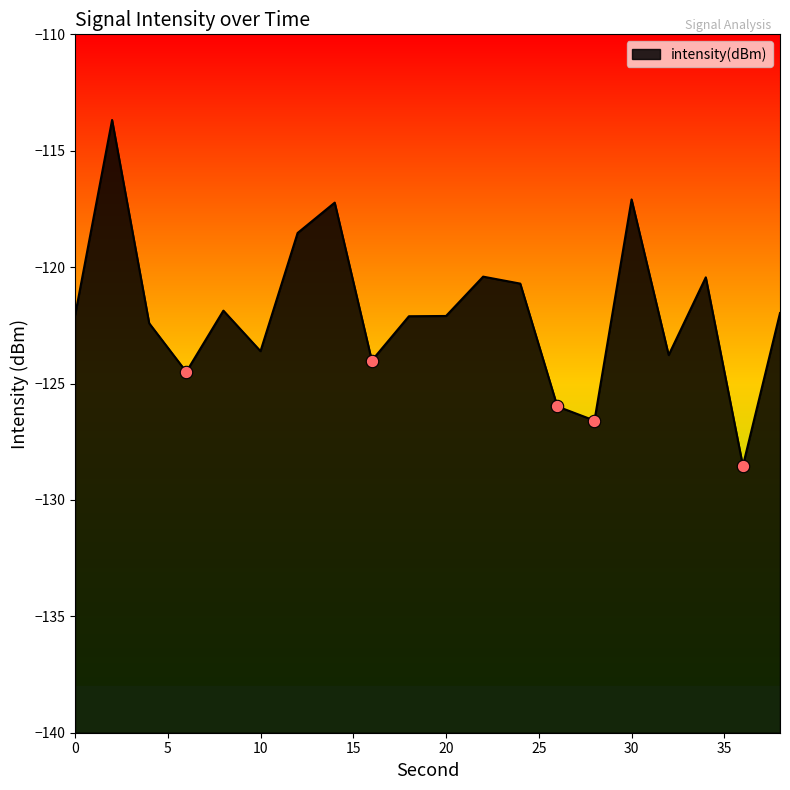

What is the change in value from 14 to 38?

-4.7